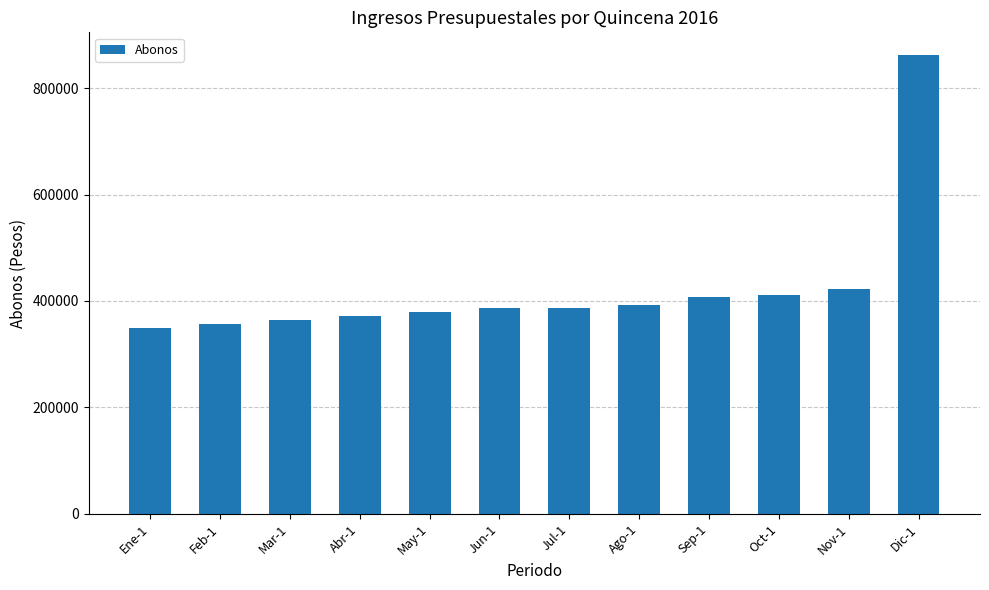

How many values are below 386622?

5